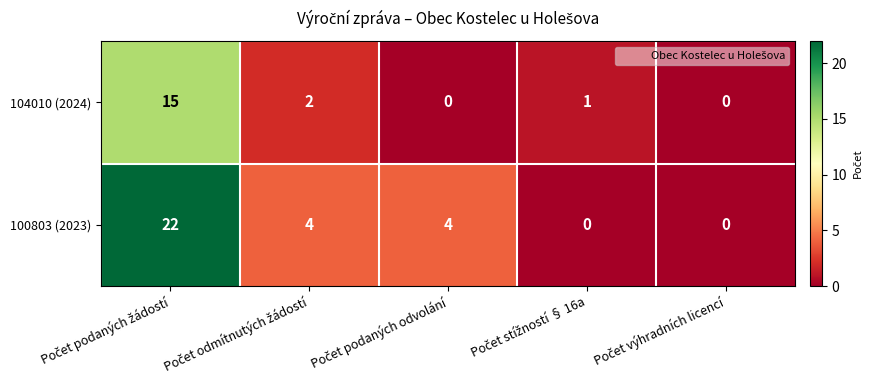

What is the maximum value shown in the chart?

22